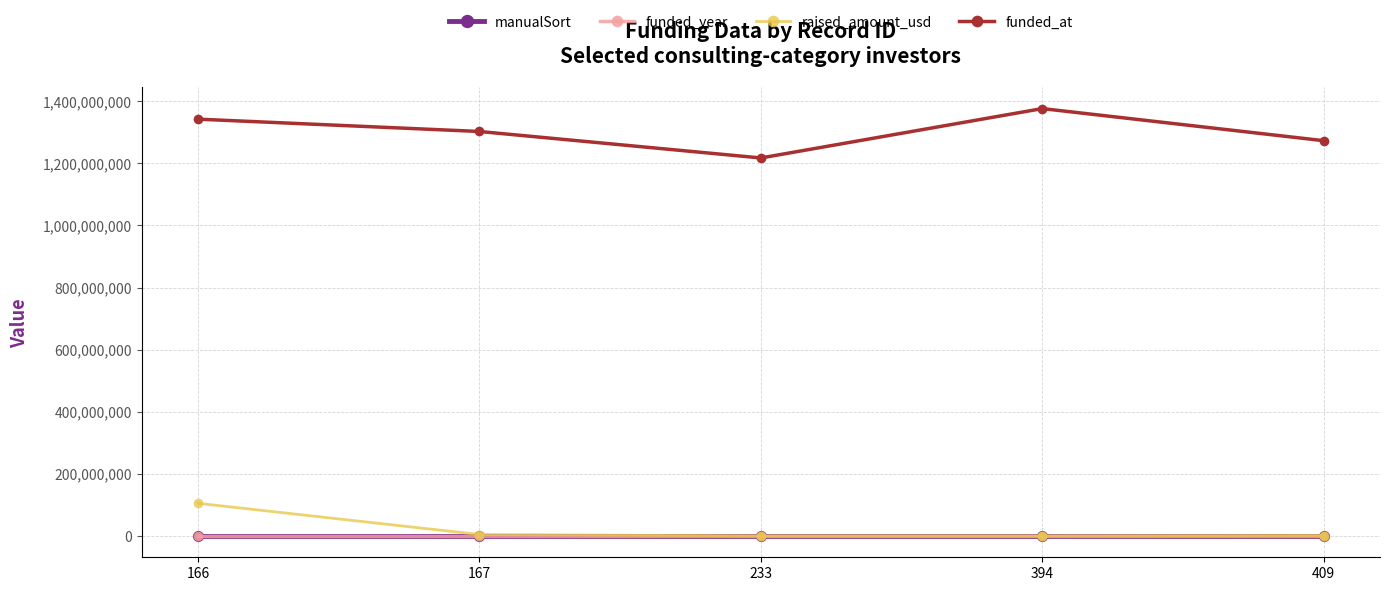

True or false: funded_at and raised_amount_usd intersect in this chart.

False